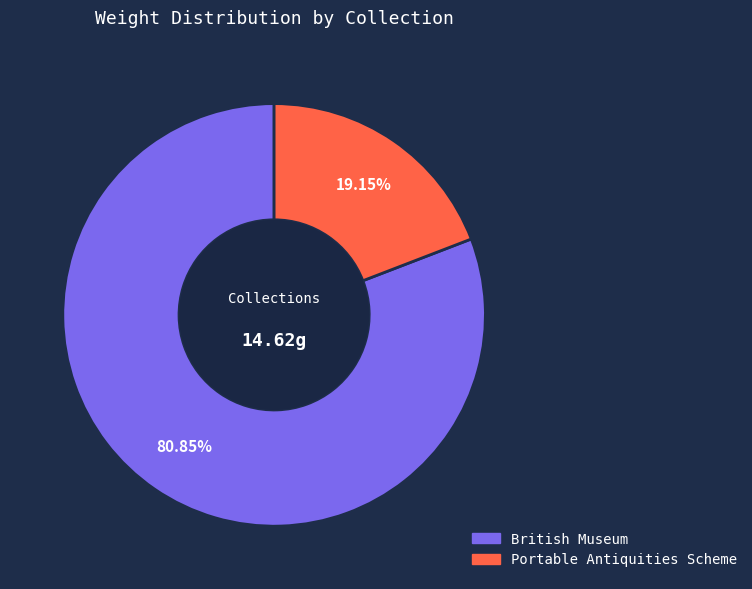

Approximately how many times larger is the value at British Museum compared to Portable Antiquities Scheme?

4.2